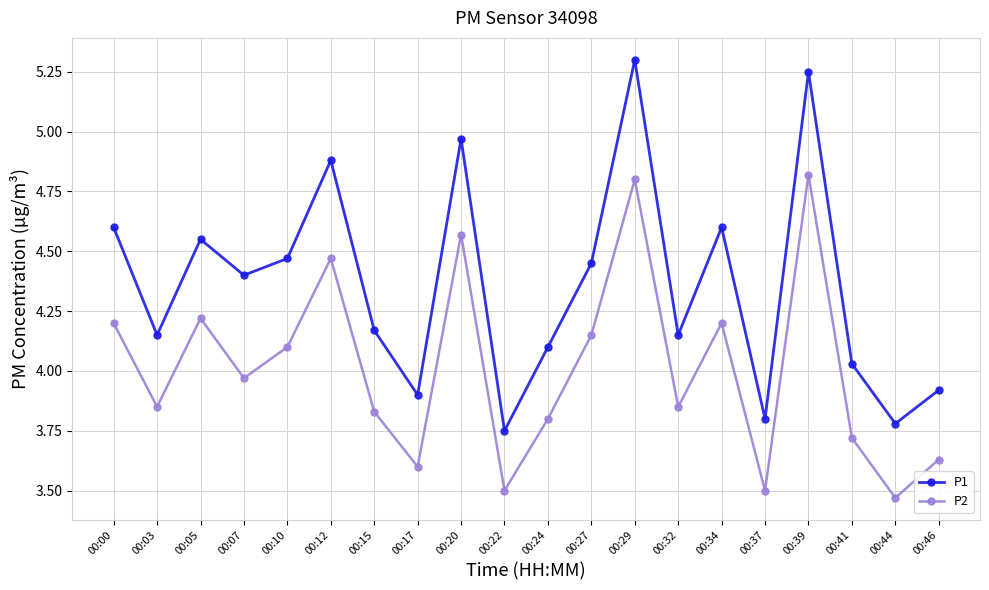

What is the difference between the second highest and second lowest values in the P1 series?

1.5